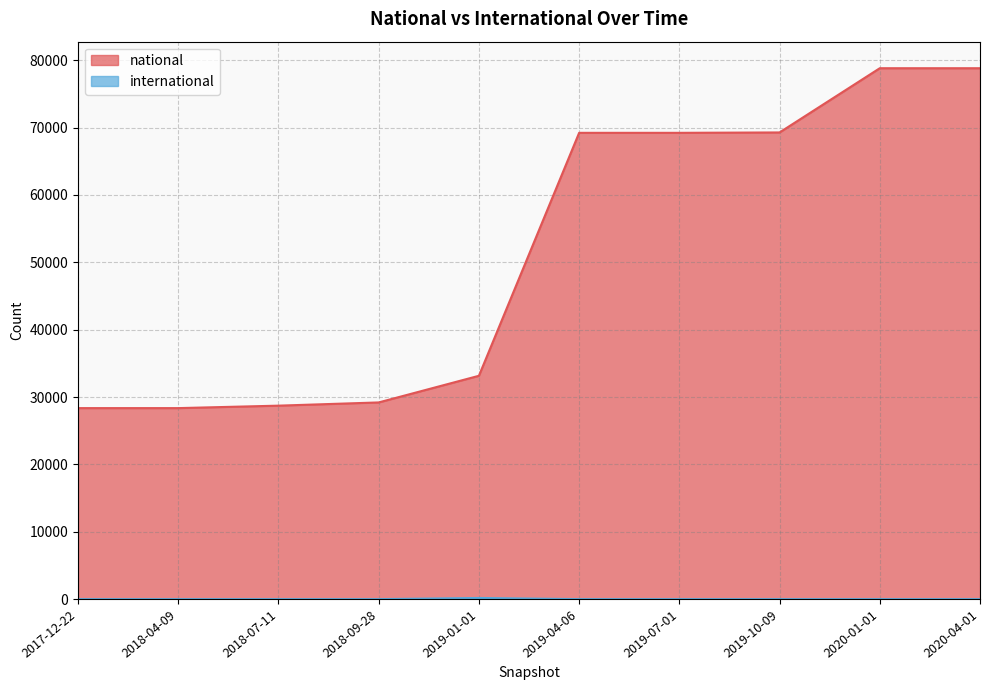

List the series in order of their overall mean, lowest first.

international, national